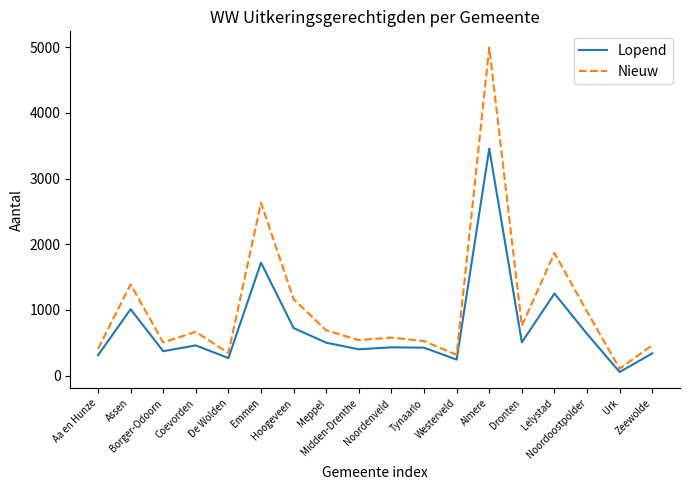

What is the difference between the maximum and minimum values in the Nieuw series?

4890